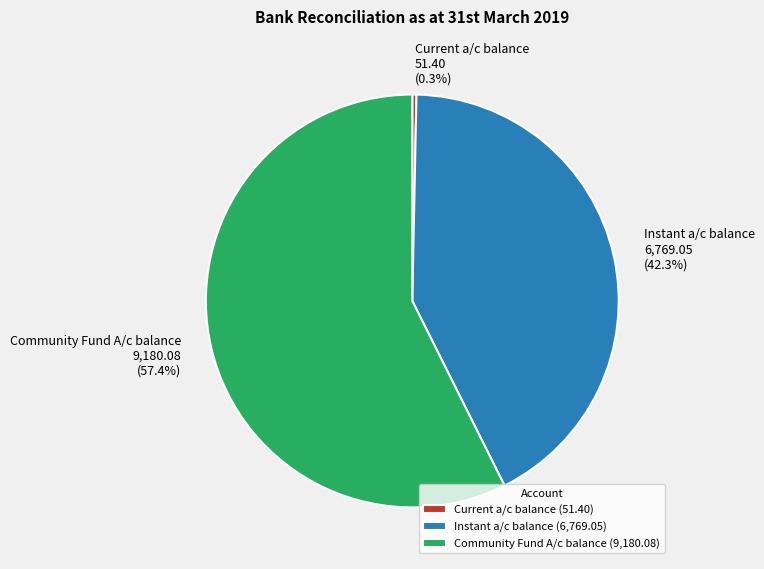

What is the smallest slice in the pie chart?

Current a/c balance